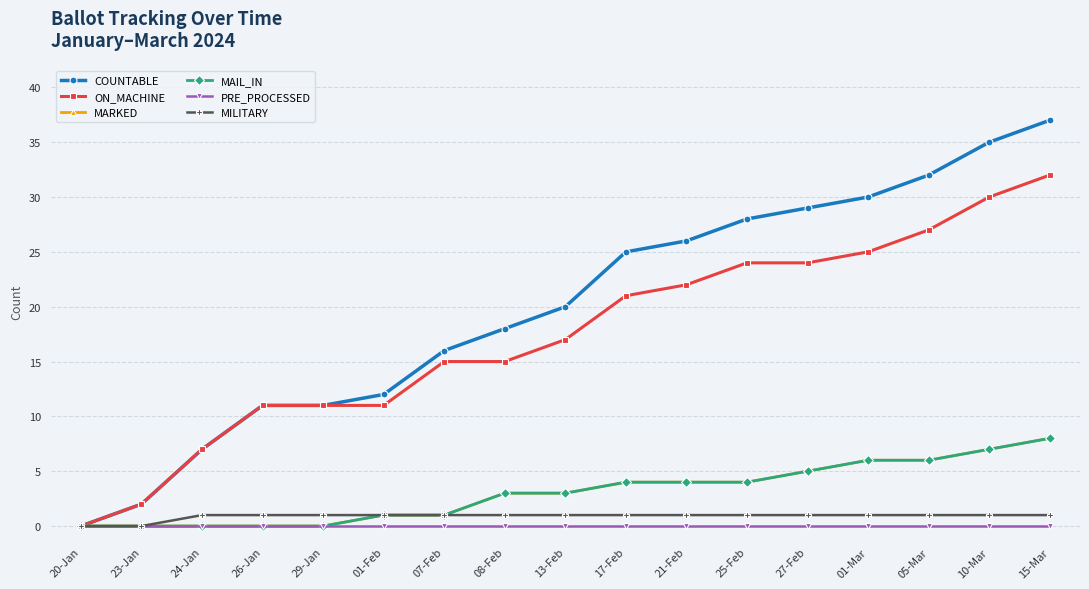

Rank the categories by MARKED value from highest to lowest.

15-Mar, 10-Mar, 01-Mar, 05-Mar, 27-Feb, 17-Feb, 21-Feb, 25-Feb, 08-Feb, 13-Feb, 01-Feb, 07-Feb, 20-Jan, 23-Jan, 24-Jan, 26-Jan, 29-Jan